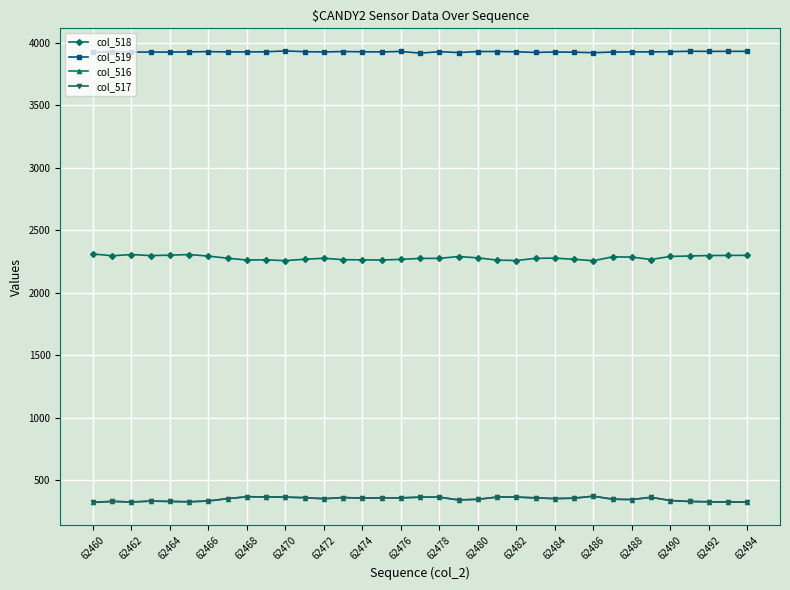

True or false: col_518 and col_516 intersect in this chart.

False